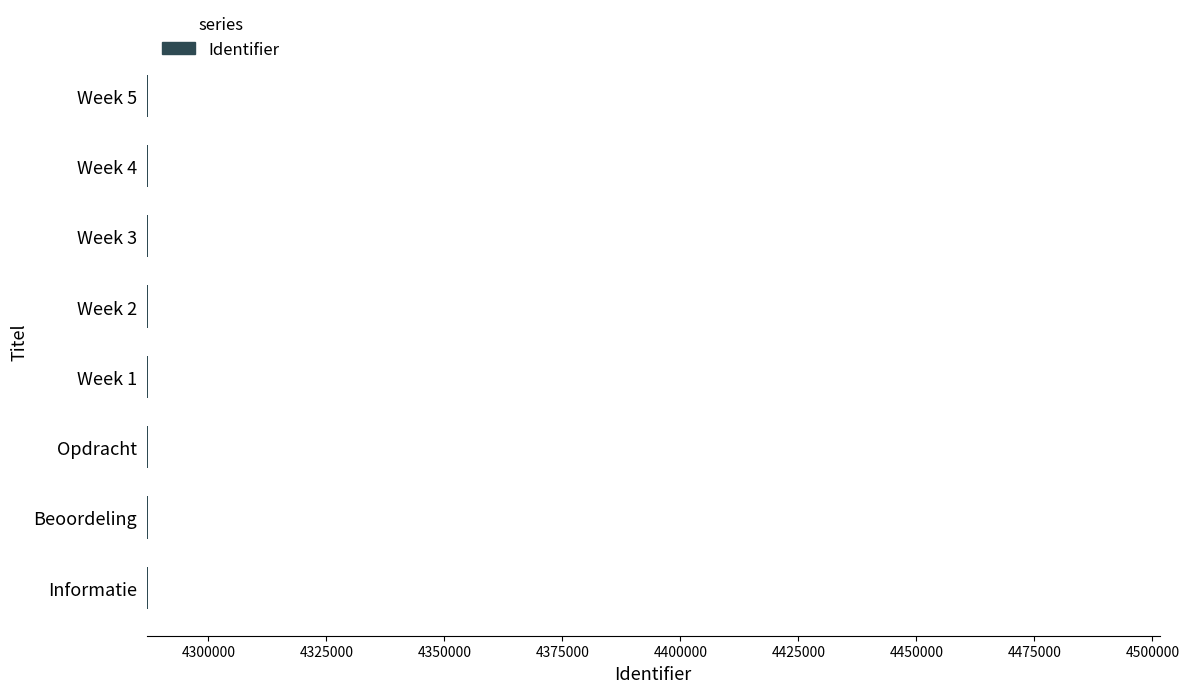

What is the average value?

4287162